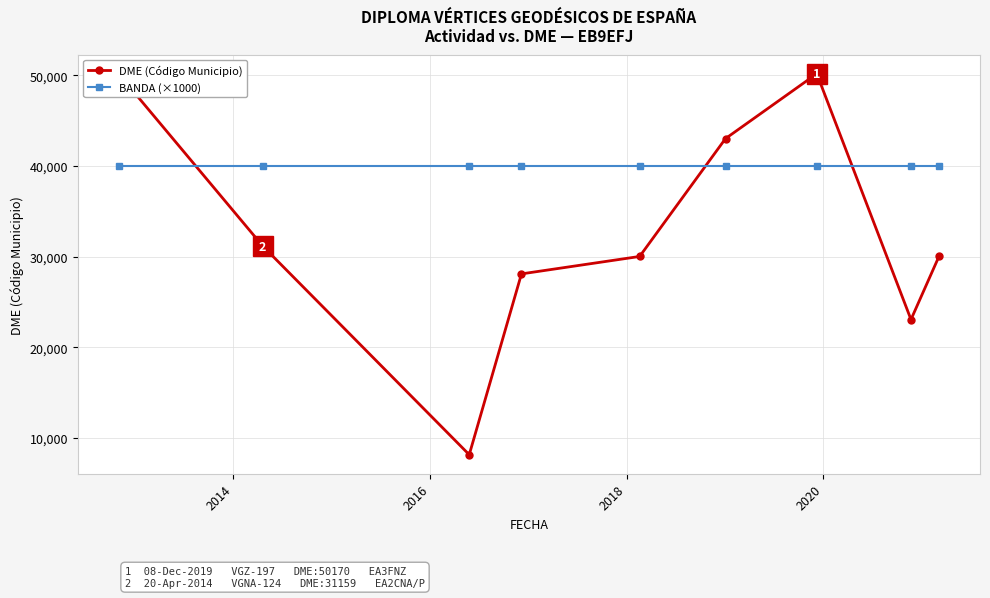

Which series has the largest total across all categories?

BANDA (×1000)